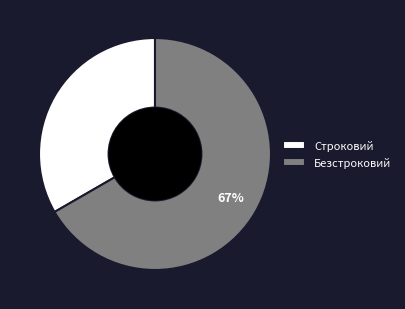

To the nearest percent, what is the combined percentage of Строковий and Безстроковий?

100%